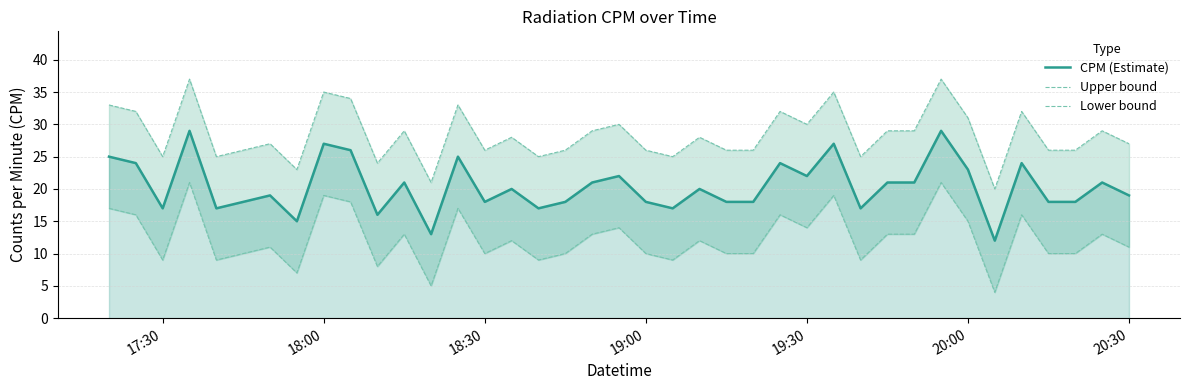

Which series has the largest total across all categories?

Upper bound